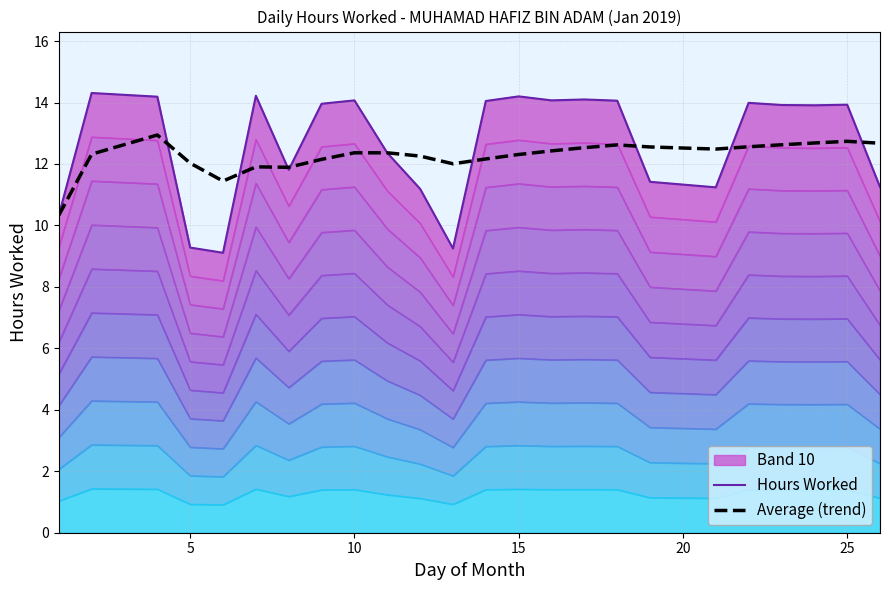

What is the highest value of the Average (trend) series?

12.9